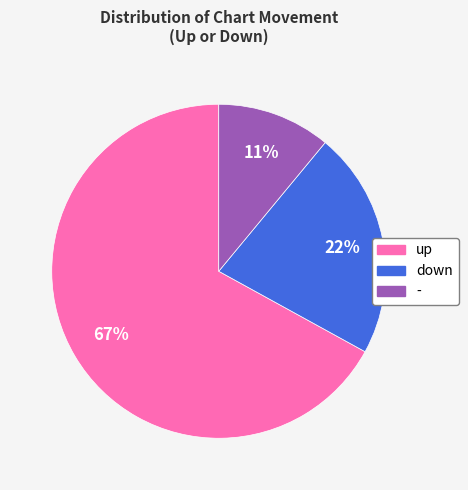

Rank the categories by value from highest to lowest.

up, down, -